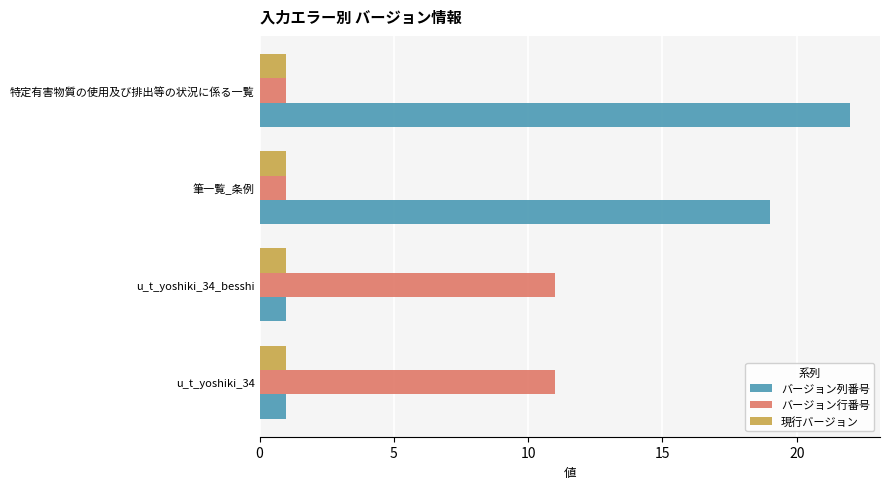

Which series has the largest range (max minus min)?

バージョン列番号